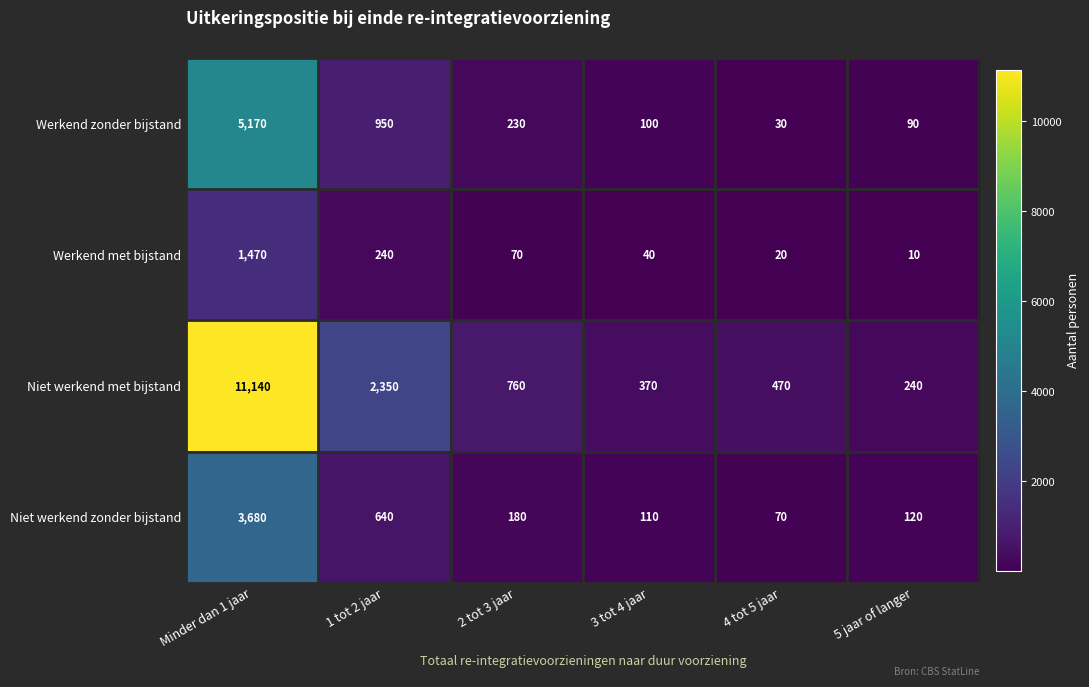

Reading left to right, extract all data points from this chart.

Werkend zonder bijstand: 5170	950	230	100	30	90
Werkend met bijstand: 1470	240	70	40	20	10
Niet werkend met bijstand: 11140	2350	760	370	470	240
Niet werkend zonder bijstand: 3680	640	180	110	70	120